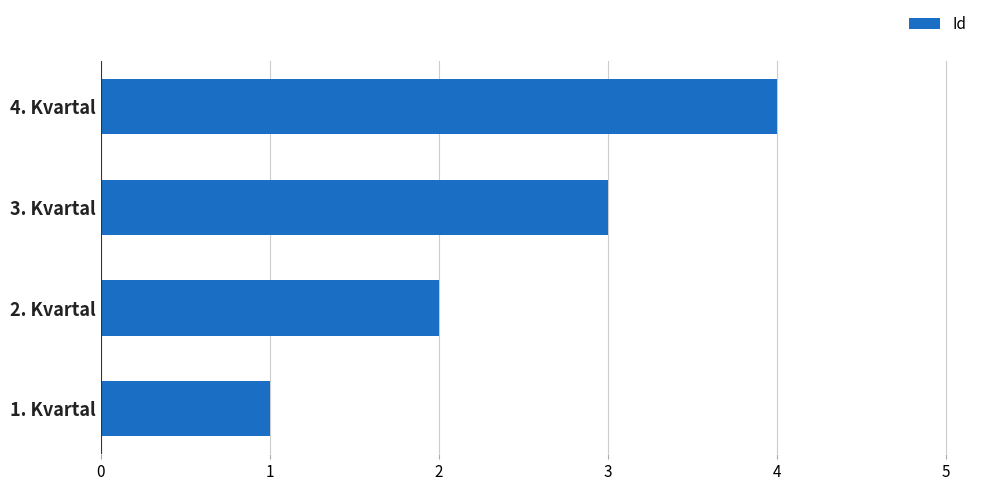

At which label is the value closest to 2?

2. Kvartal